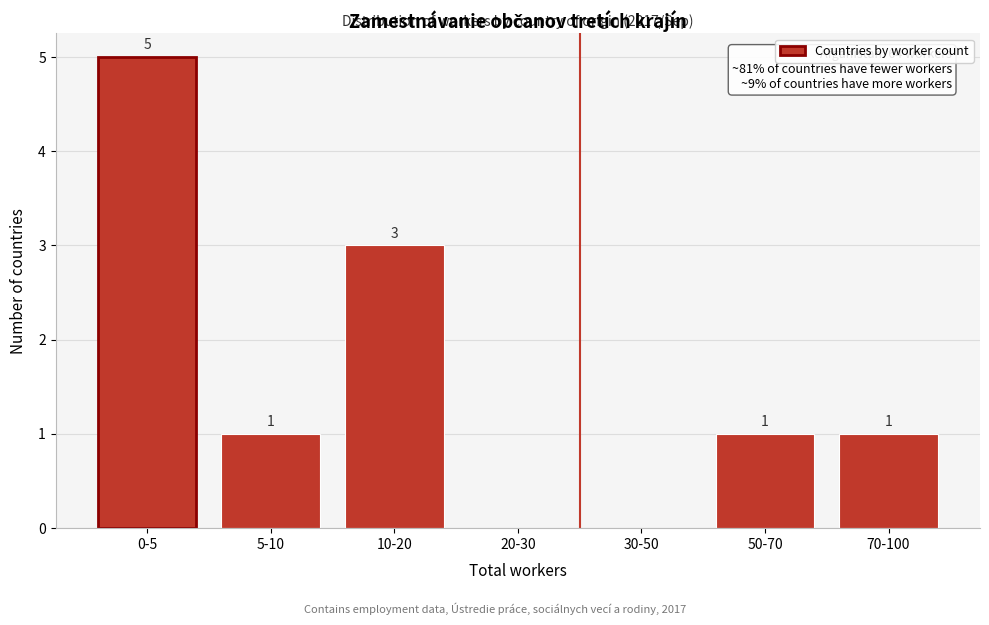

Reading left to right, list all the values displayed in this chart.

0-5=5	5-10=1	10-20=3	20-30=0	30-50=0	50-70=1	70-100=1